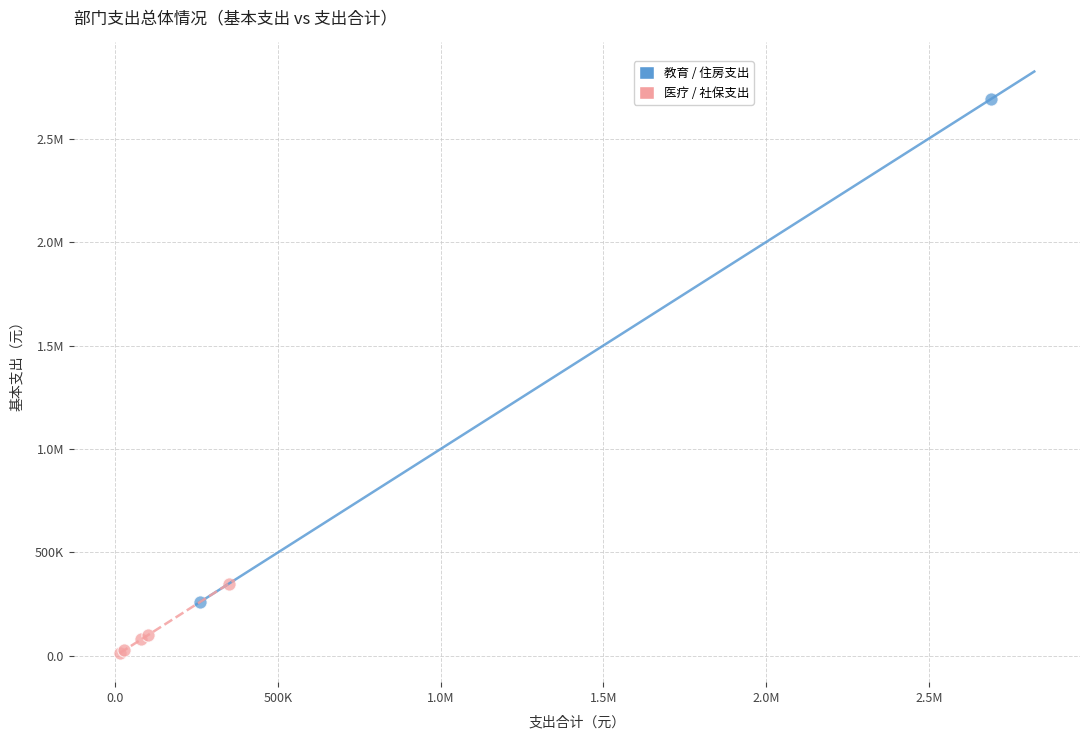

What are all the series names shown in the legend?

教育 / 住房支出, 医疗 / 社保支出